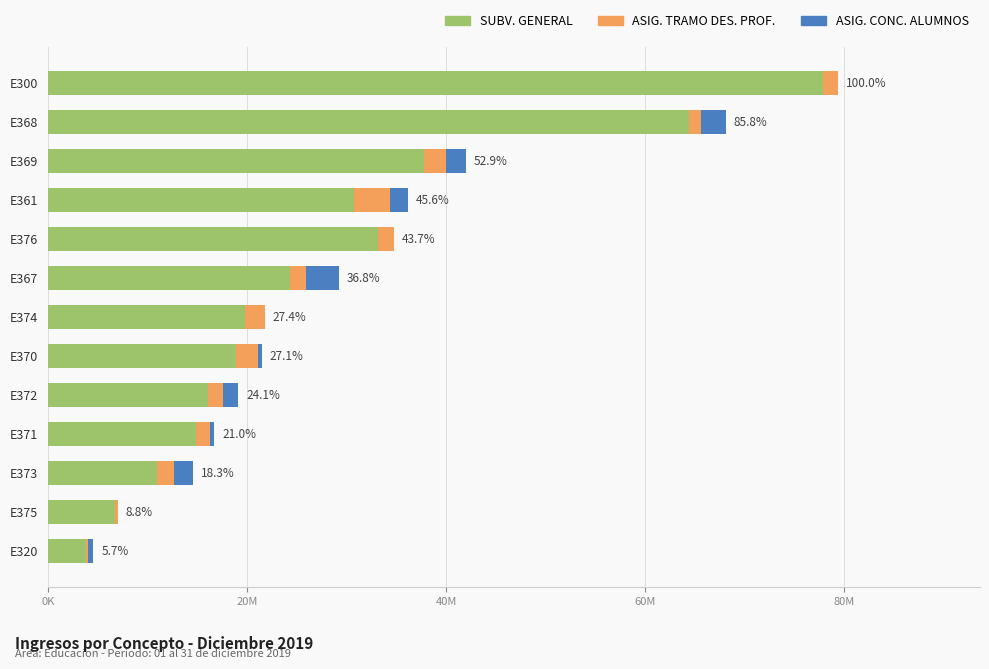

What is the difference between the maximum and minimum values in the SUBV. GENERAL series?

74054985